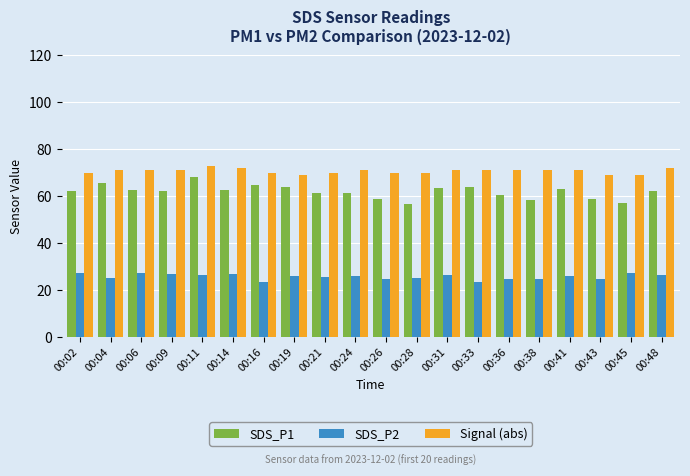

What is the sum of all SDS_P2 values?

515.2